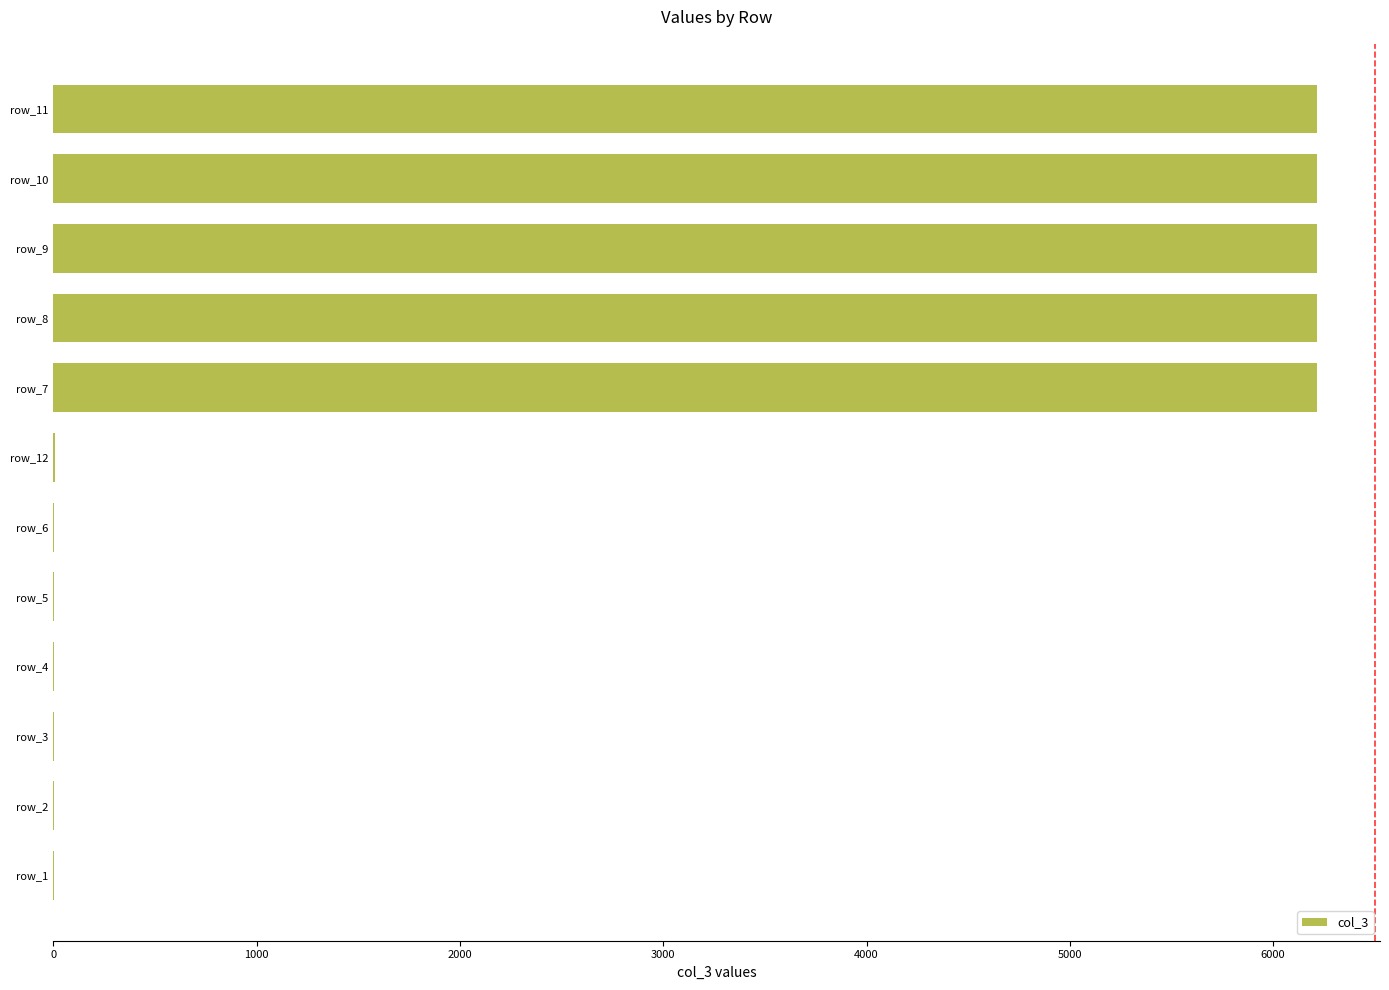

Is it true that the value at row_7 is 8339?

False